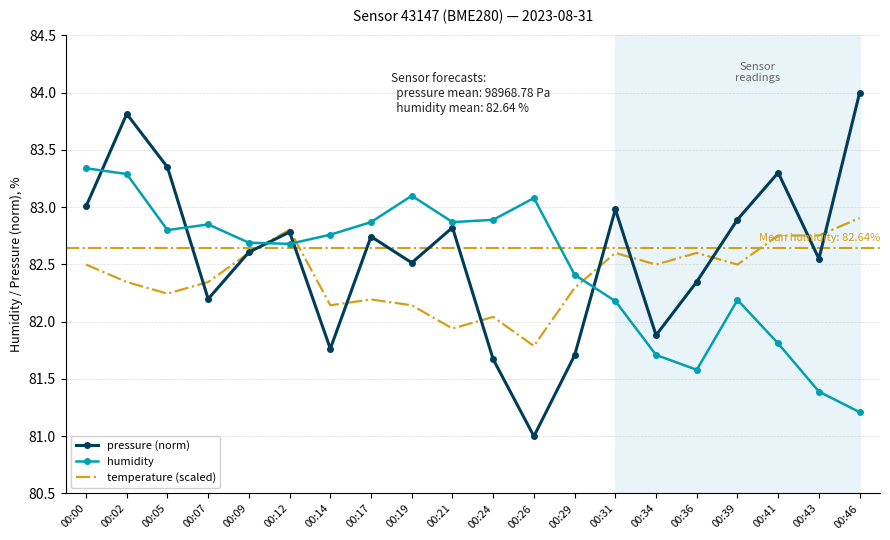

Where is the first local minimum for temperature (scaled)?

00:05